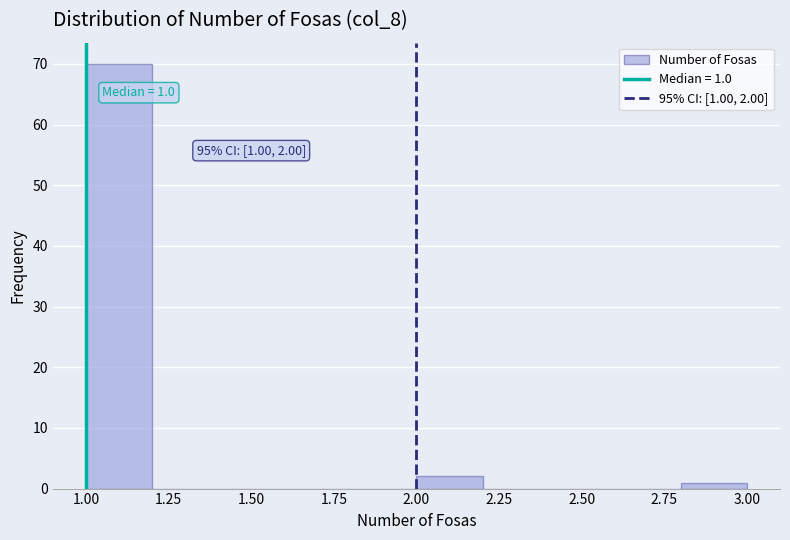

Which range on the x-axis has the tallest bar?

1.0 to 1.2